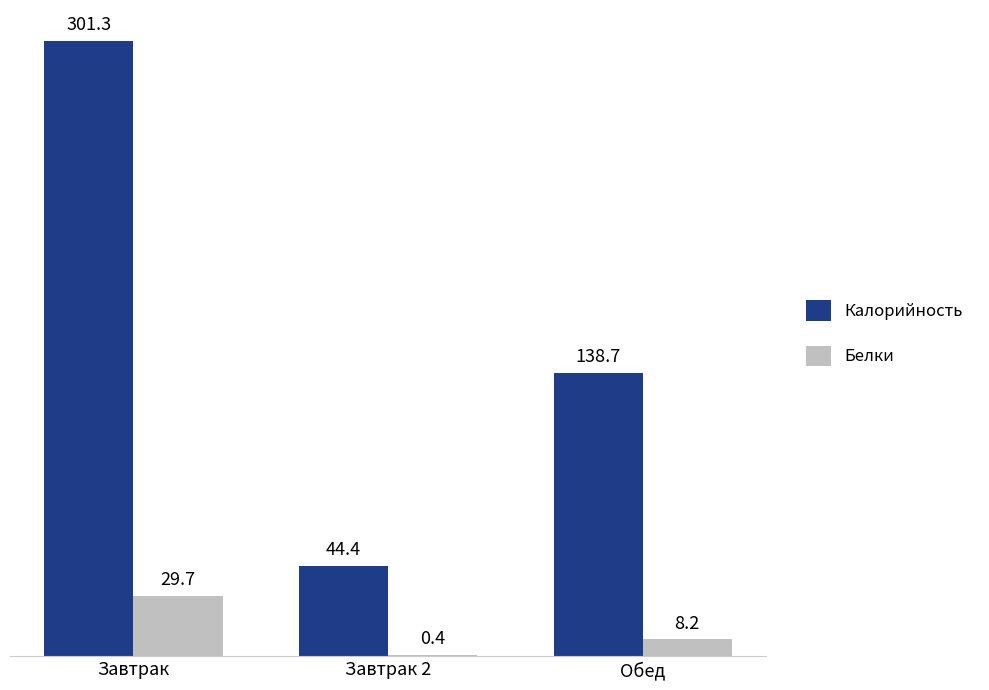

Which label corresponds to the largest value in the chart?

Завтрак